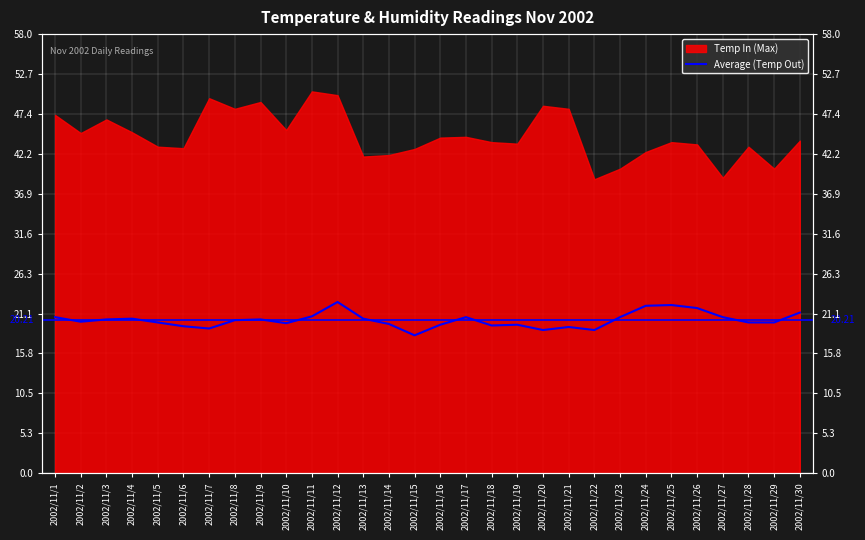

What is the value of the 15th point from the left?

18.2